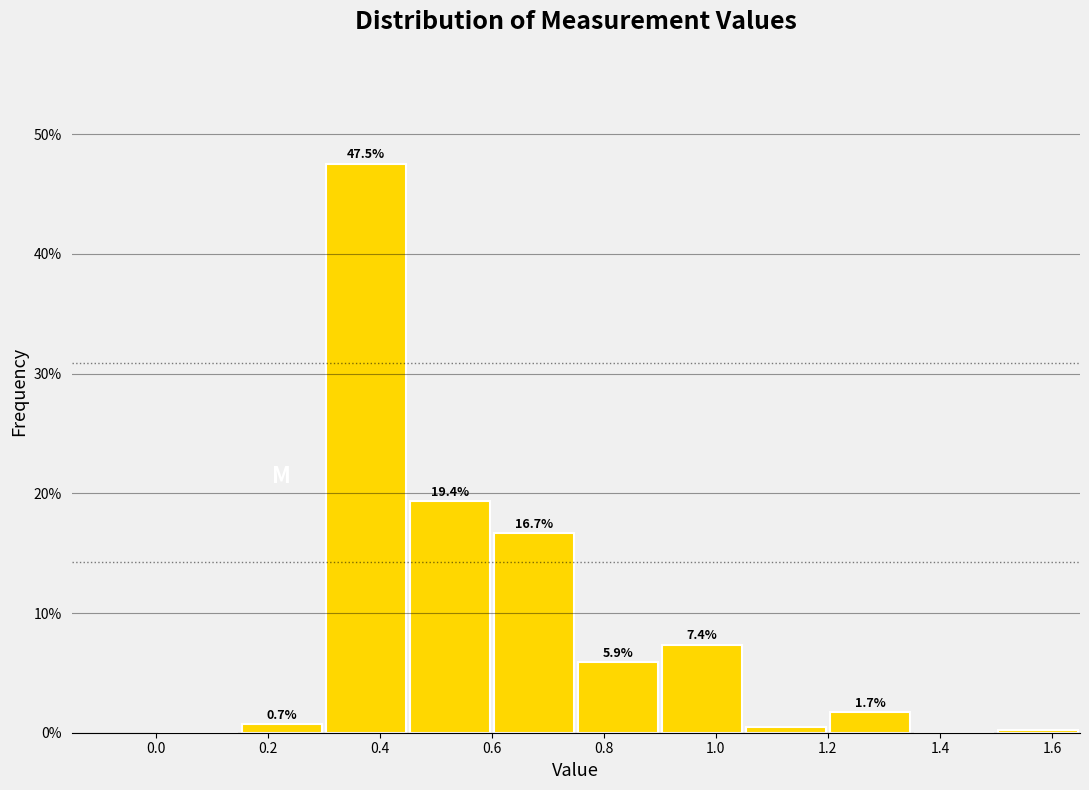

Over which range of the x-axis is the bar tallest?

0.30 to 0.45